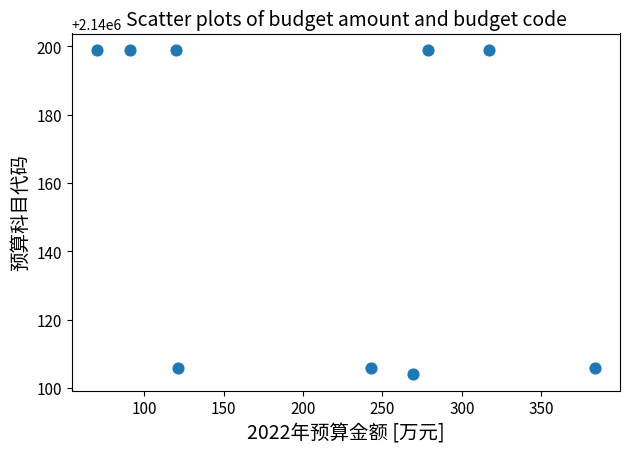

What is the average Y value?

2140157